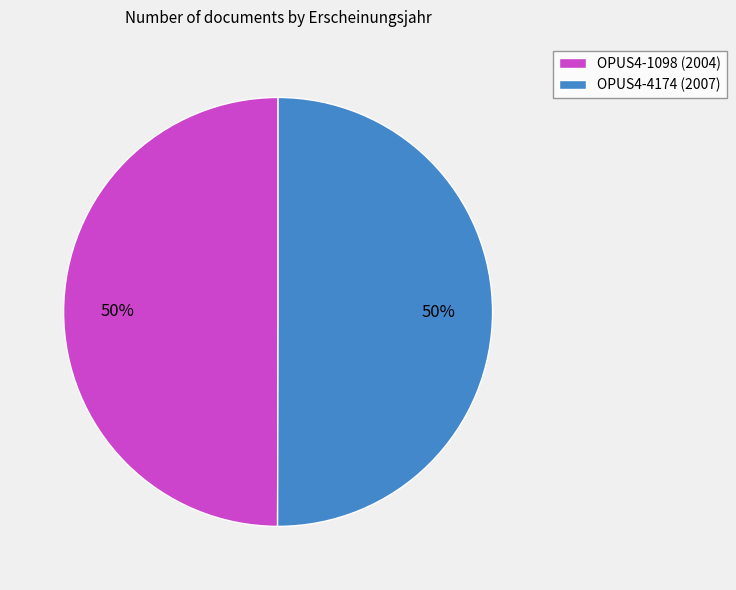

The OPUS4-4174 (2007) slice represents 38% of the pie. True or false?

False